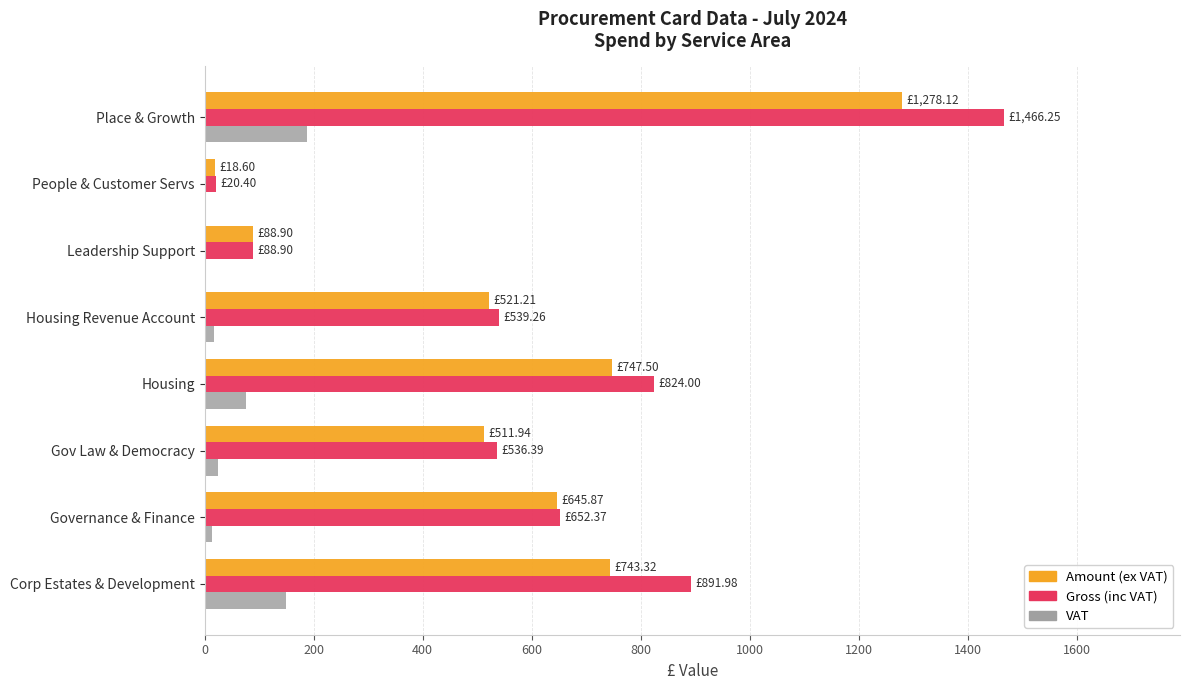

At which category is the sum across all series the highest?

Place & Growth